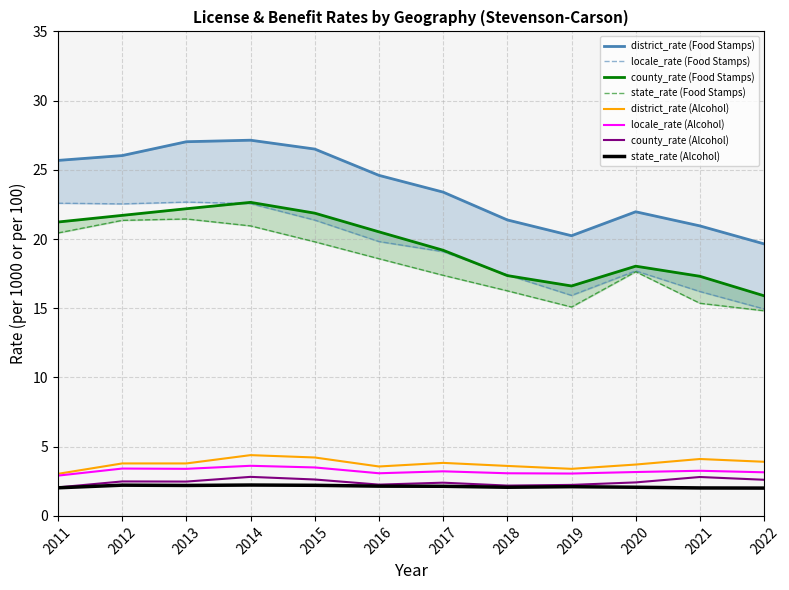

Where does the locale_rate series first go above 3?

2012